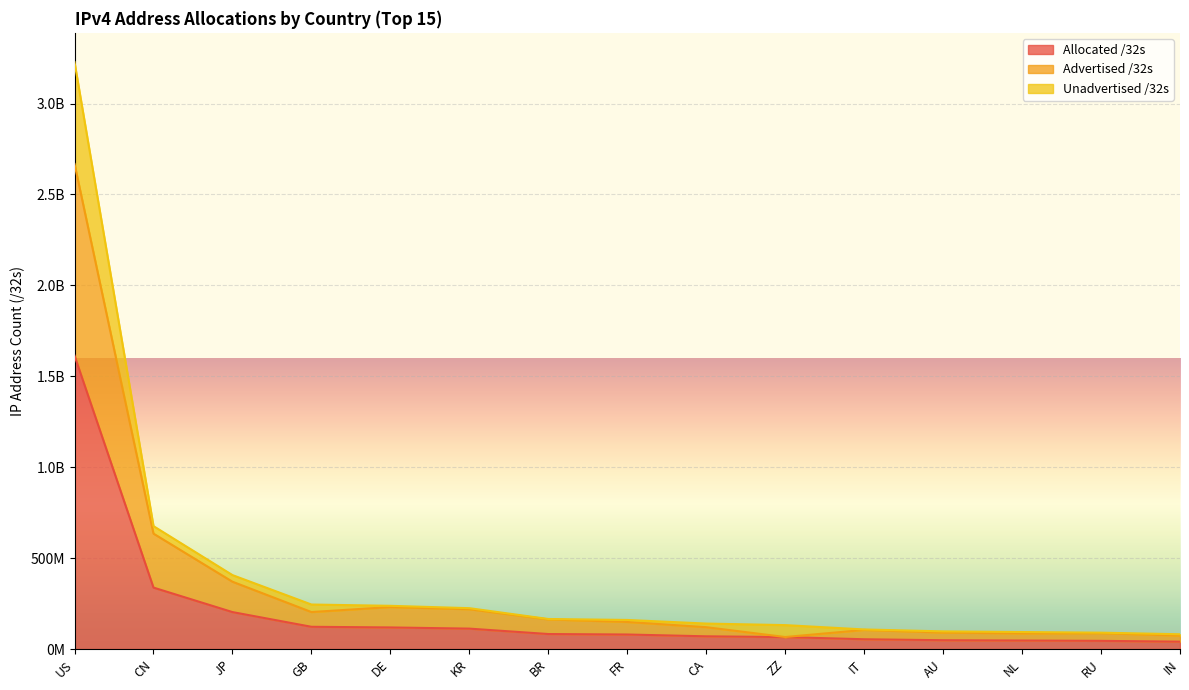

What position from the right is RU?

2